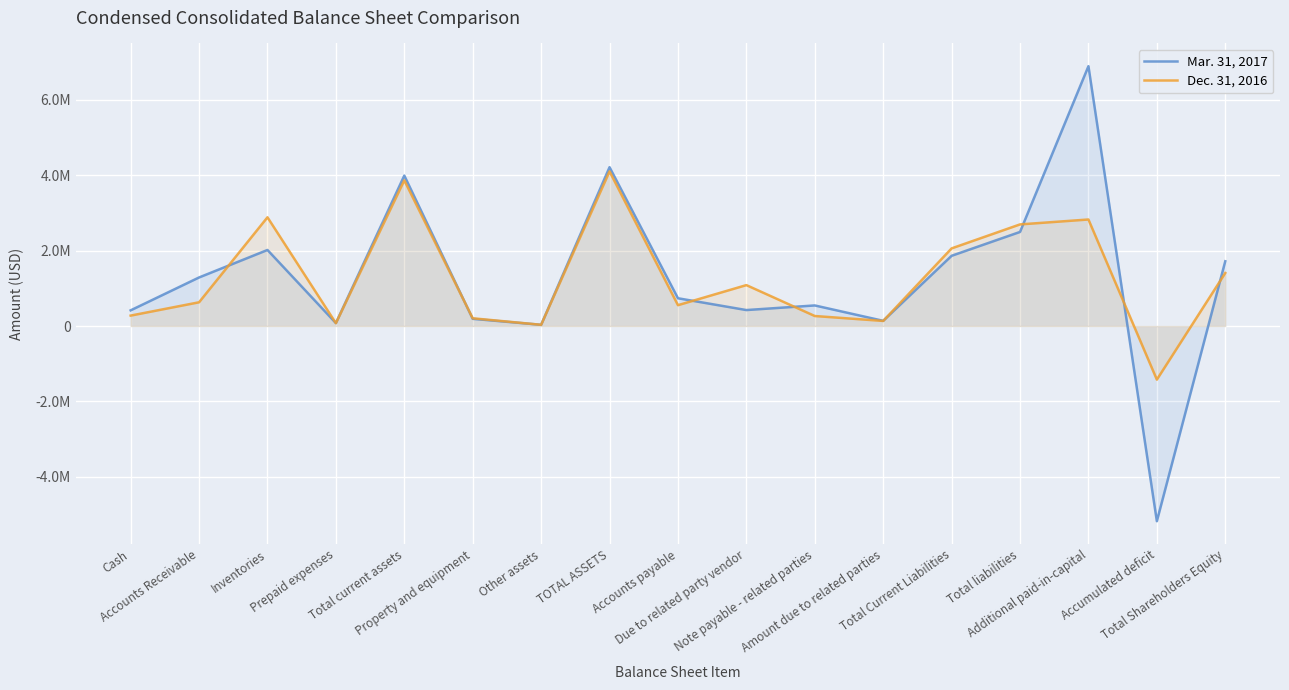

True or false: Dec. 31, 2016 has a value of 2056880 at Total Current Liabilities.

True